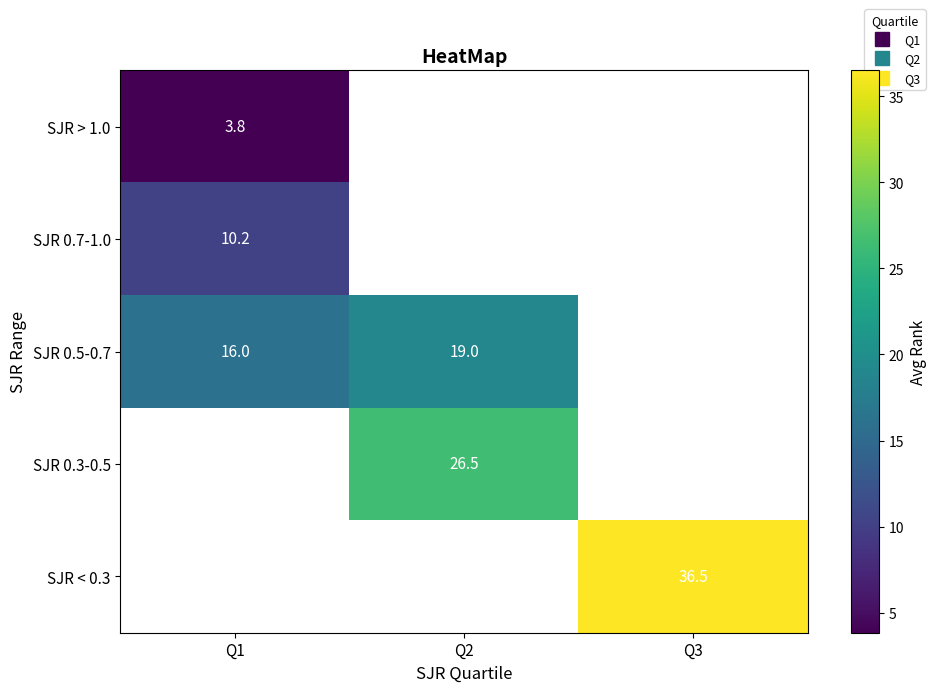

At which label is SJR > 1.0 closest to 3?

Q1